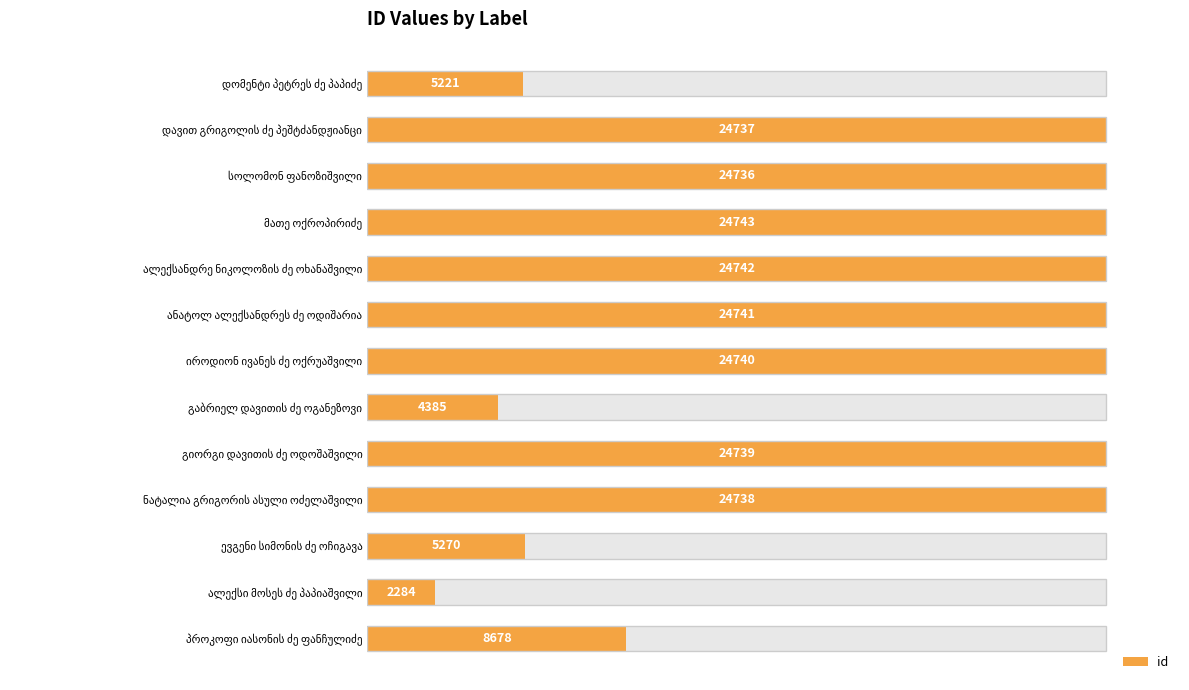

How many bars are there in total?

13